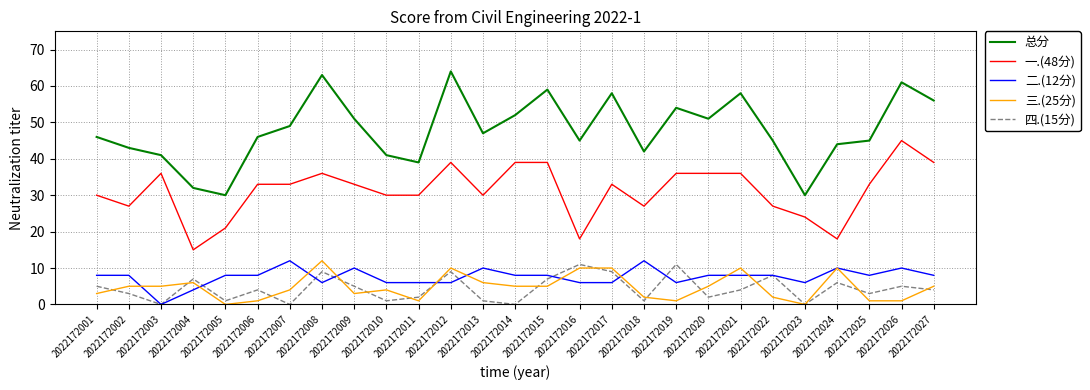

At which category does 总分 reach its first local valley?

2022172005